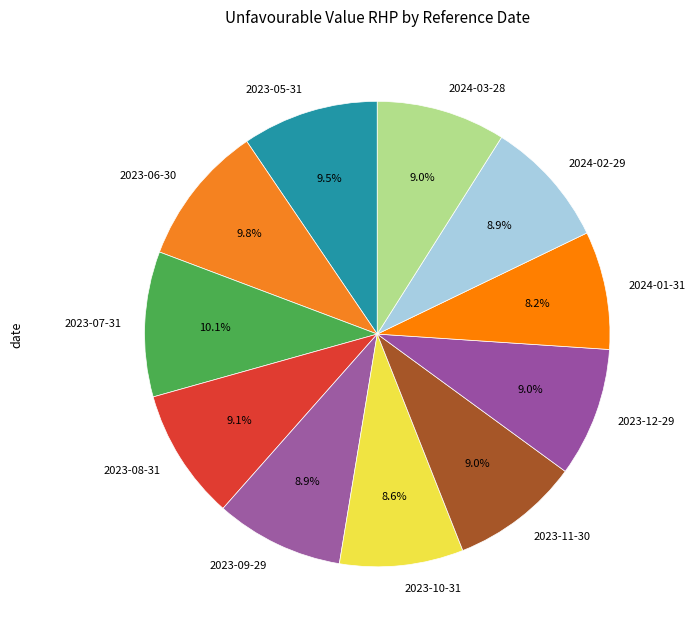

To the nearest percent, what is the combined percentage of 2023-05-31 and 2023-06-30?

19%